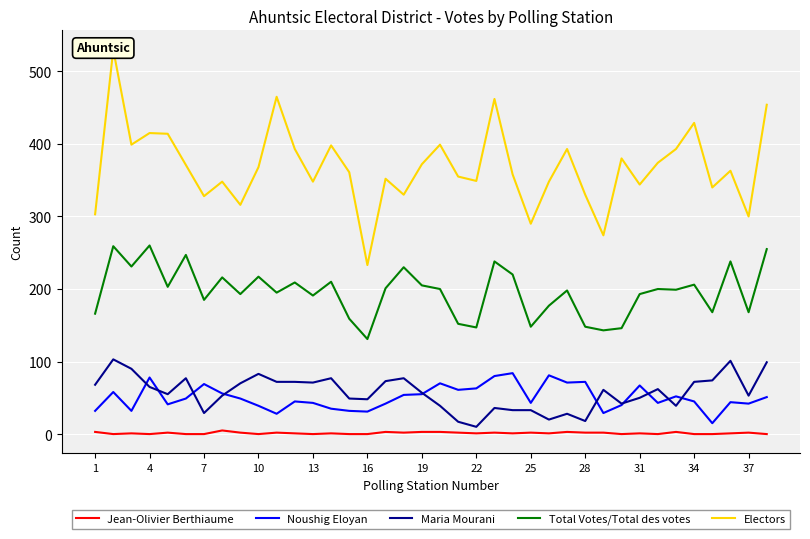

True or false: Total Votes/Total des votes and Jean-Olivier Berthiaume cross at least once.

False